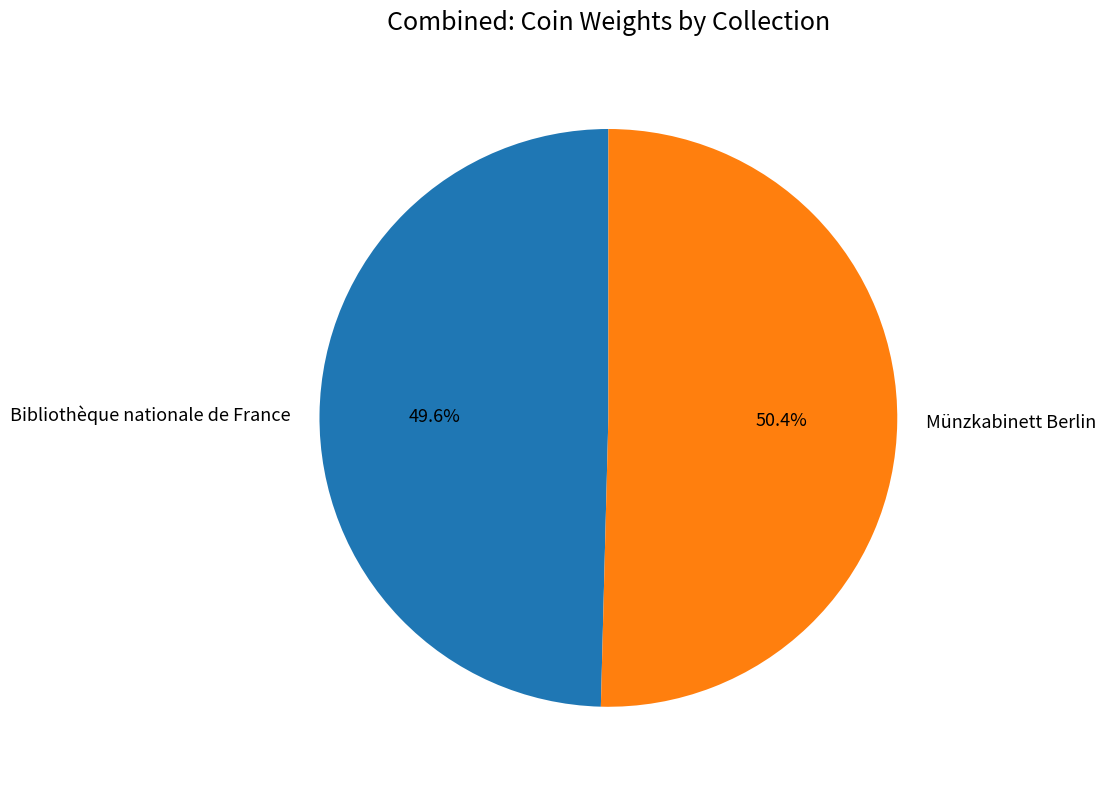

Which category has the biggest portion of the pie?

Münzkabinett Berlin